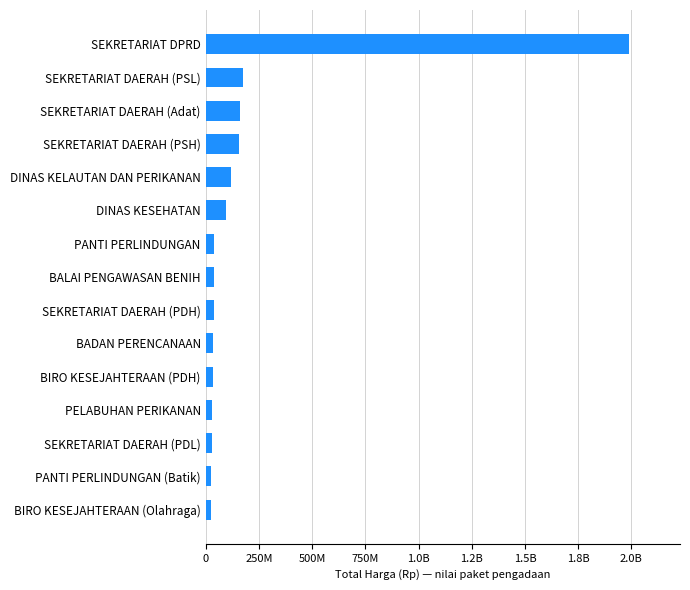

Are the bars horizontal?

Yes